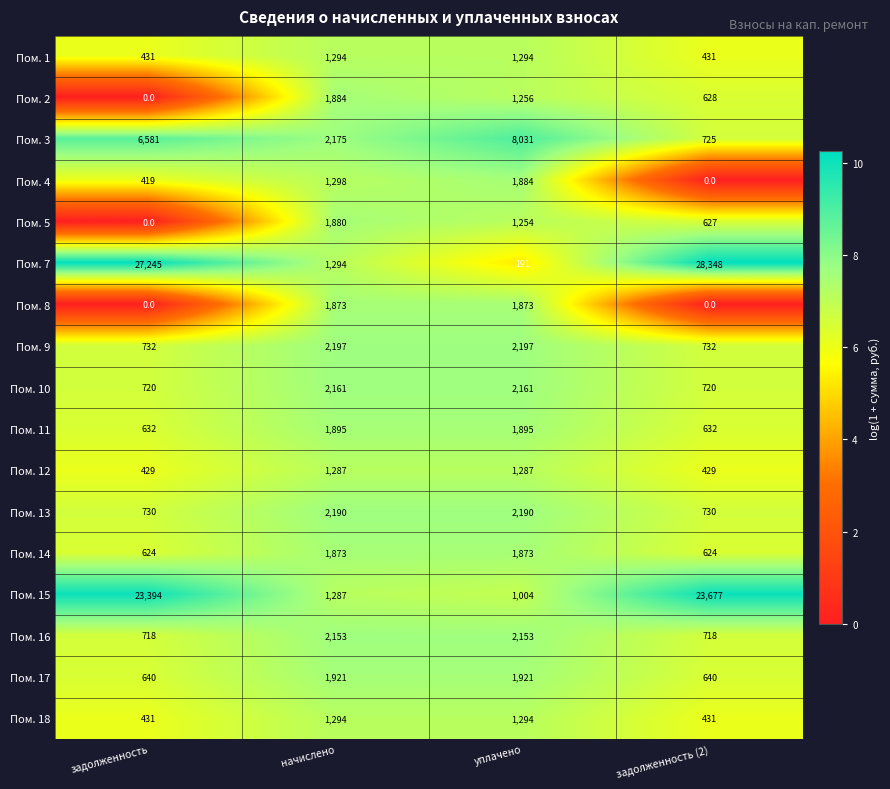

What is the total value across all series at задолженность (2)?

60092